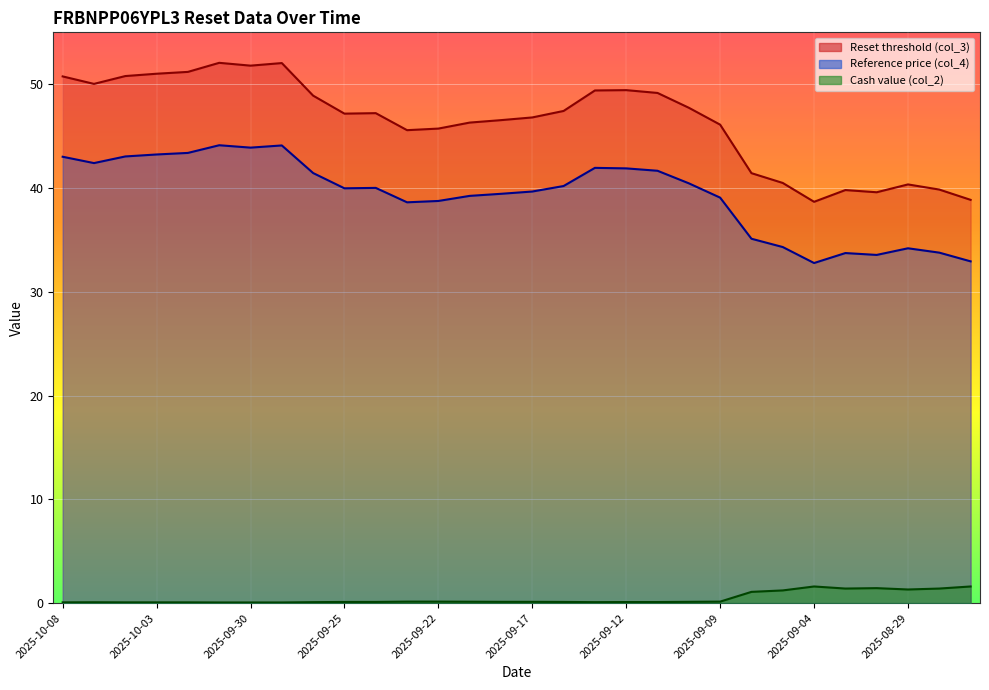

True or false: Reference price (col_4) and Reset threshold (col_3) intersect in this chart.

False